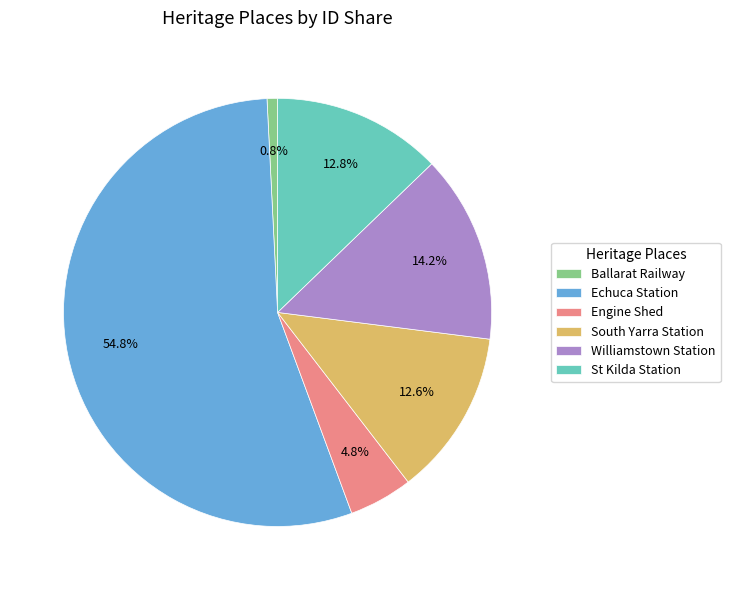

Which slice is the smallest?

Ballarat Railway